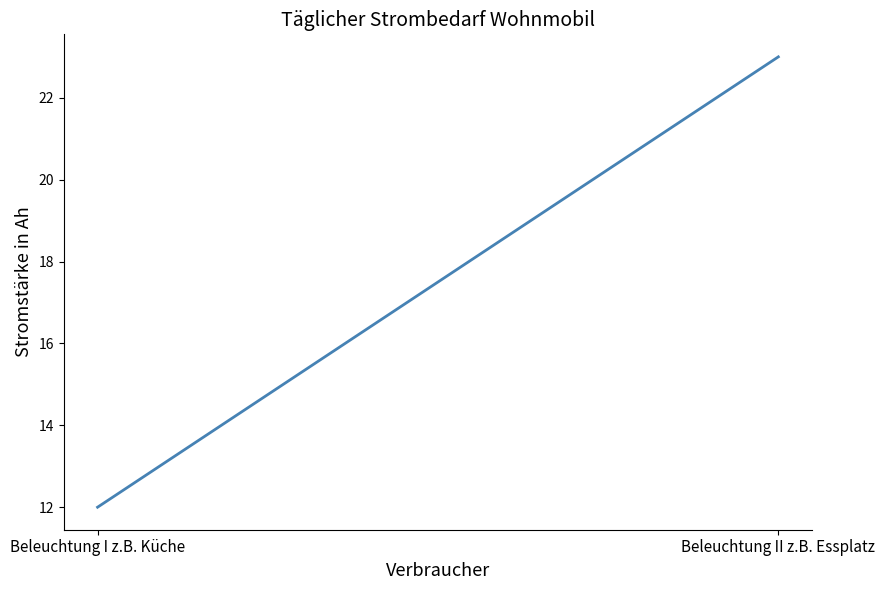

Which category has the highest value across all series?

Beleuchtung II z.B. Essplatz